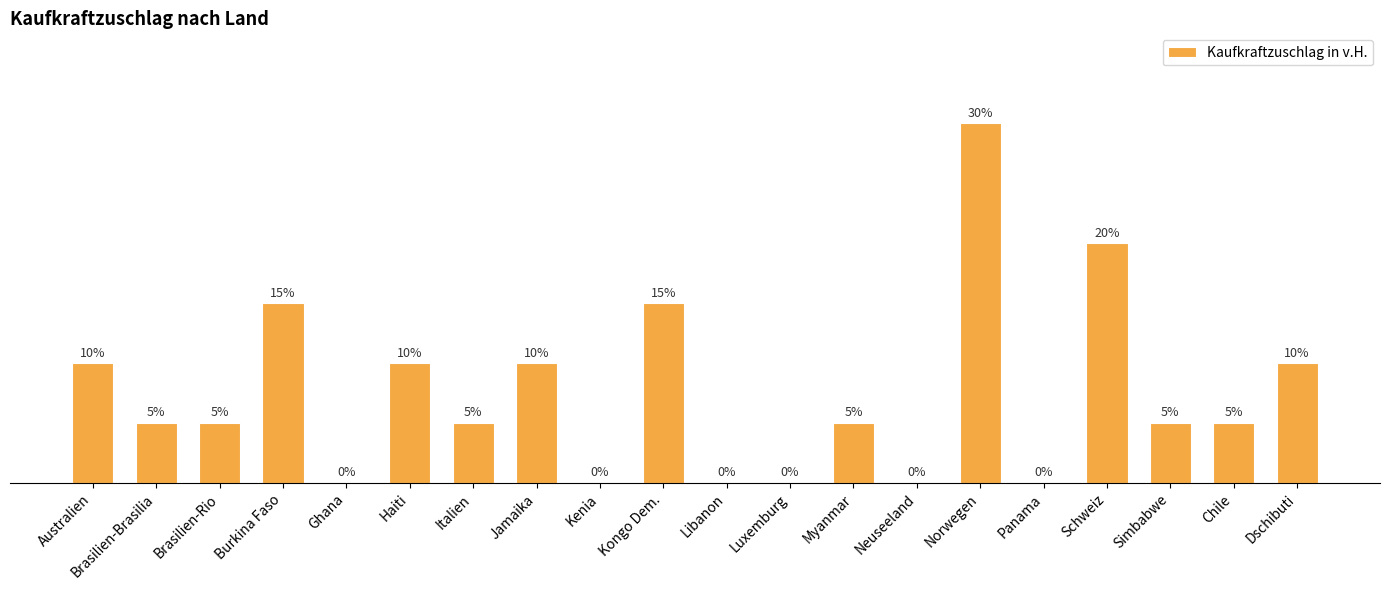

Which category has the highest value across all series?

Norwegen